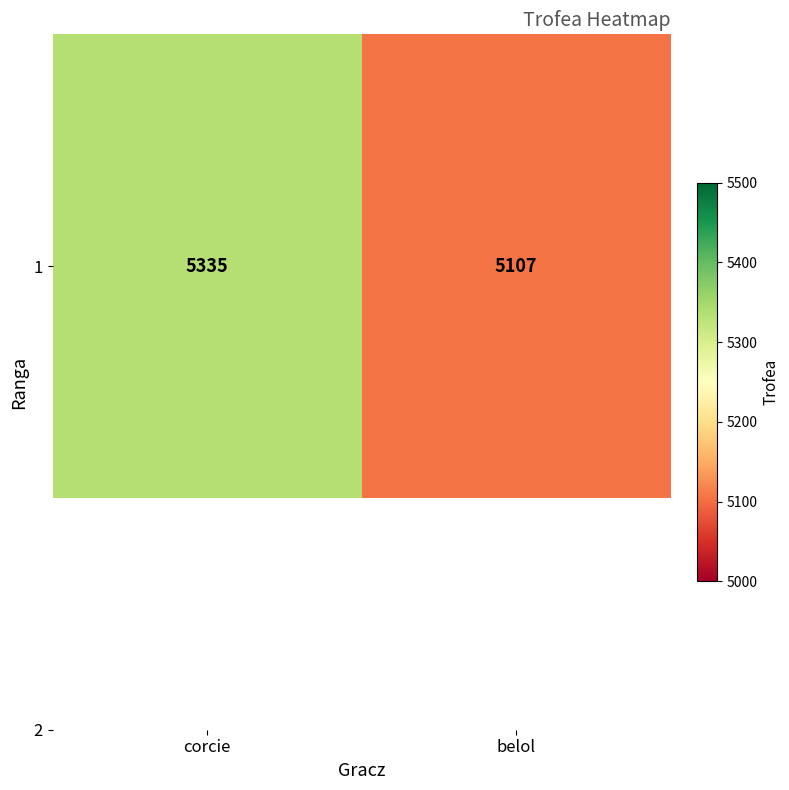

What is the average value?

5221